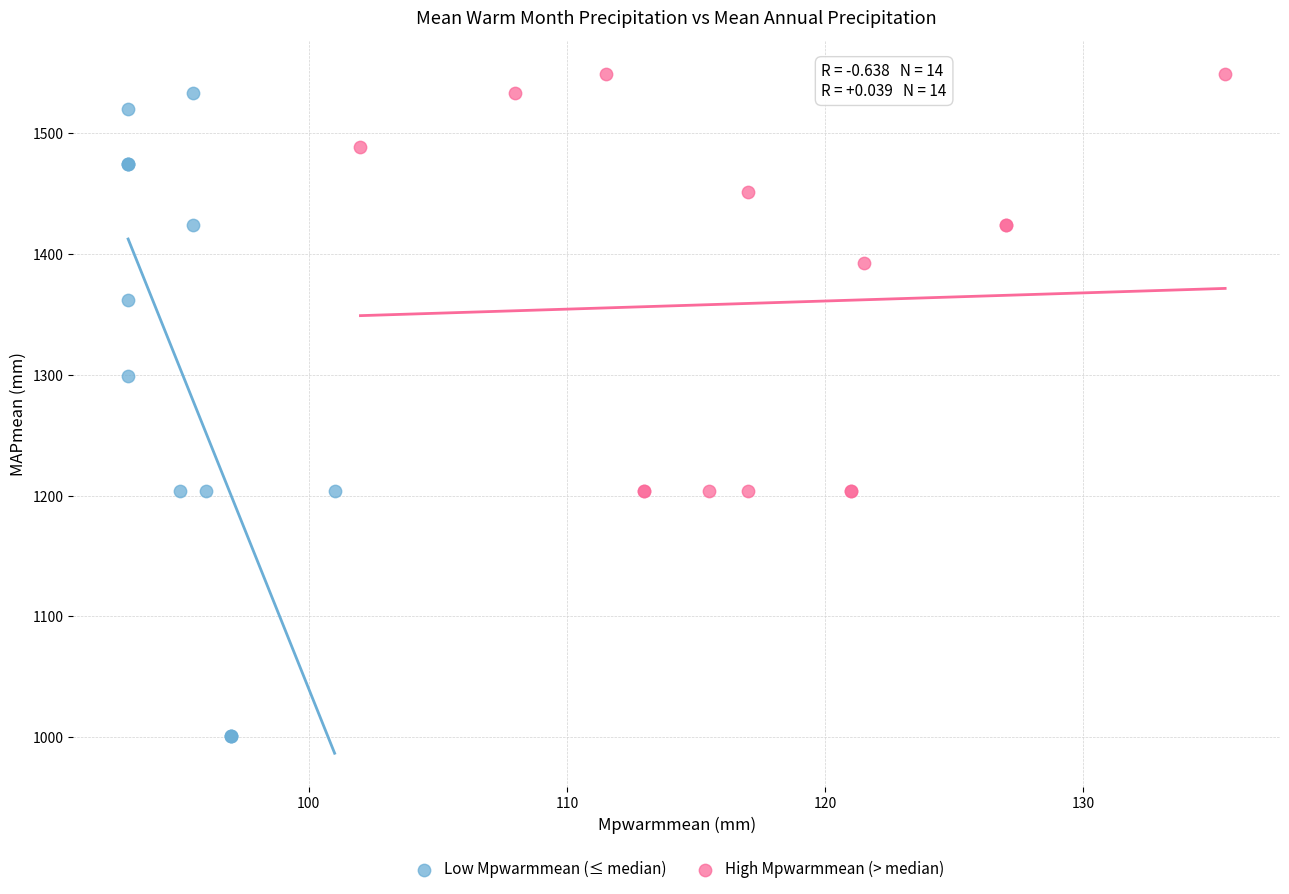

Which series reaches the minimum Y coordinate?

Low Mpwarmmean (≤ median)